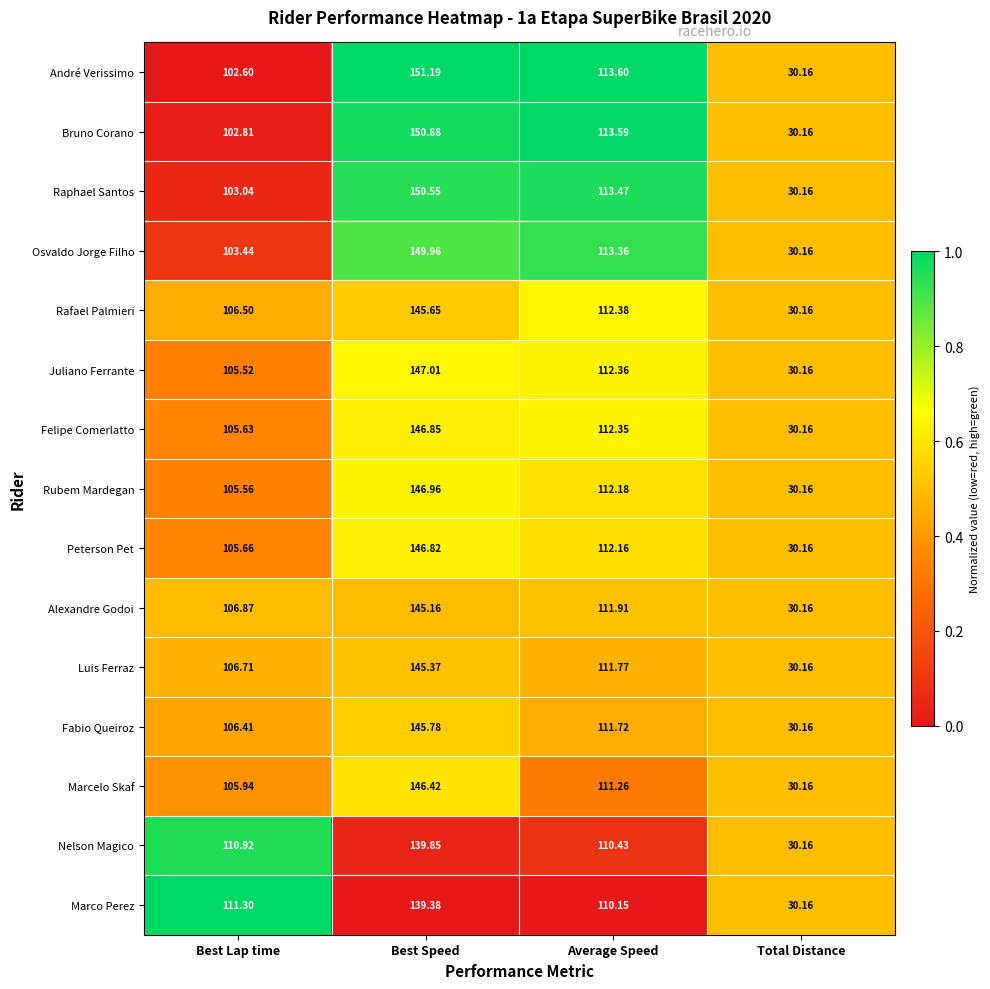

Rank the categories by Peterson Pet value from highest to lowest.

Best Speed, Average Speed, Best Lap time, Total Distance